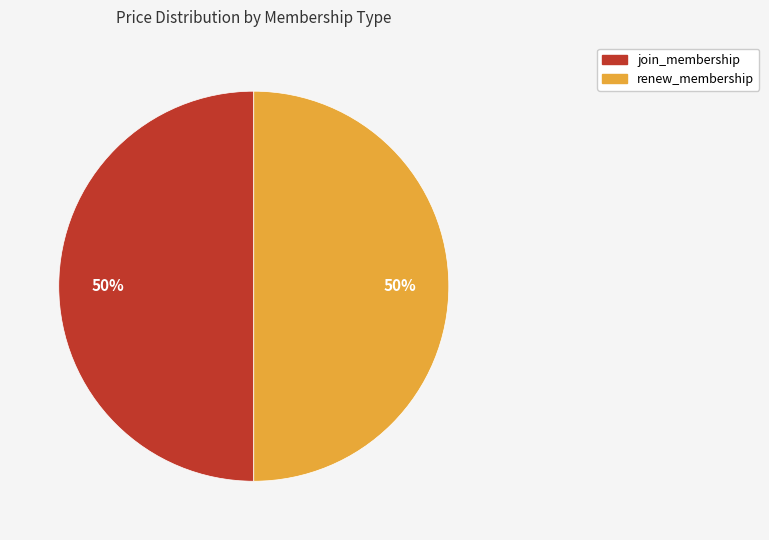

To the nearest percent, what is the average slice percentage?

50%